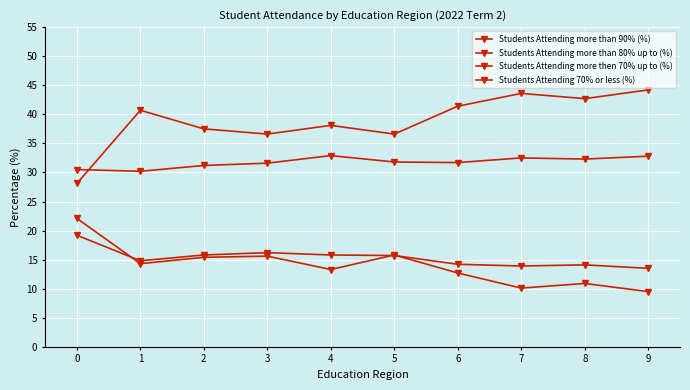

What is the sum of all Students Attending more then 70% up to (%) values?

153.2